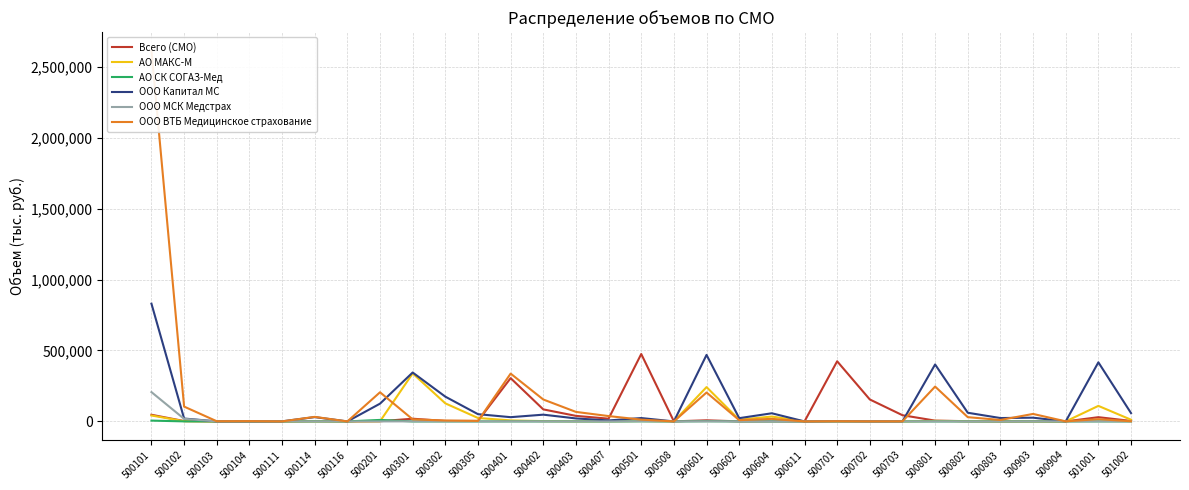

How many values in the ООО ВТБ Медицинское страхование series are below 12626?

15